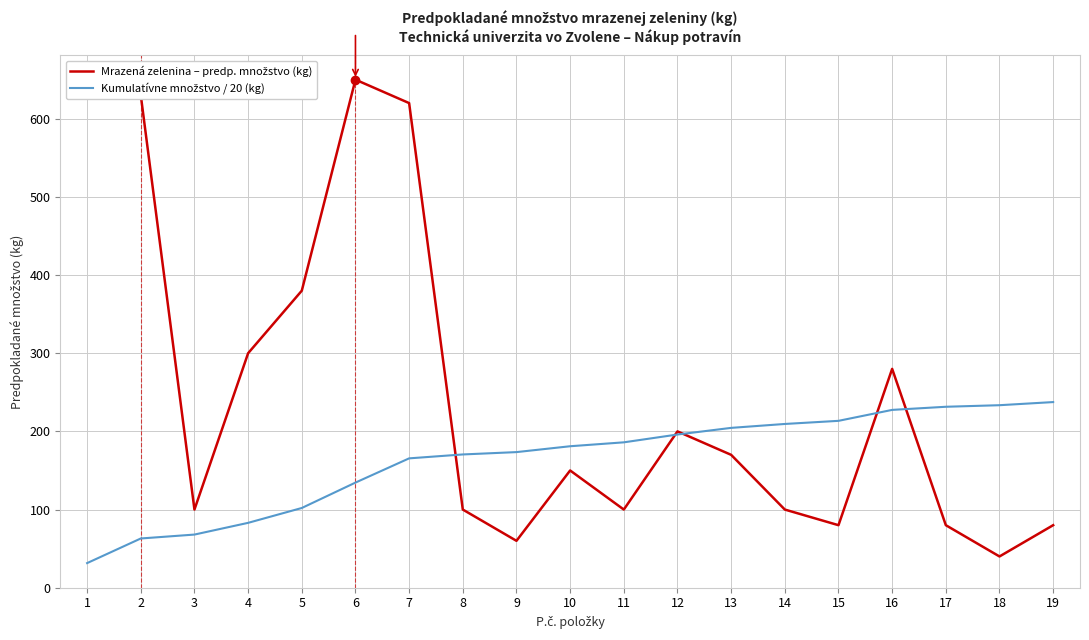

What is the total value across all series at 1?

661.5